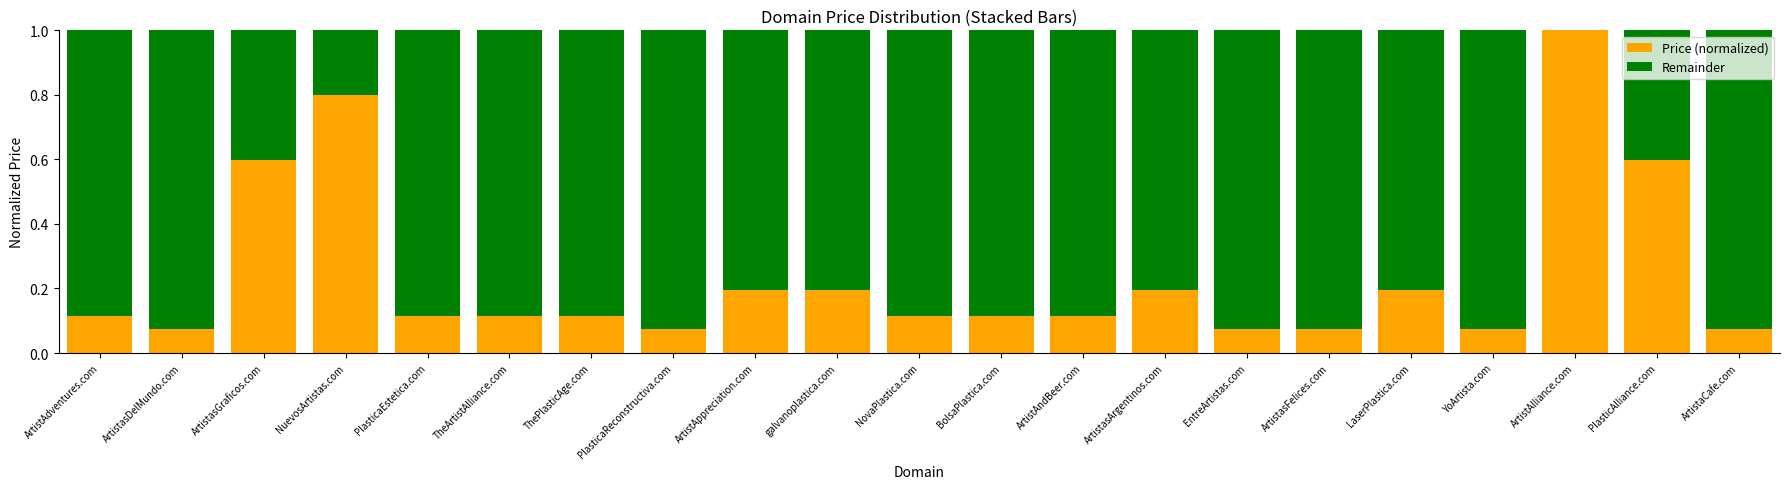

What is the highest value of the Price (normalized) series?

1.0